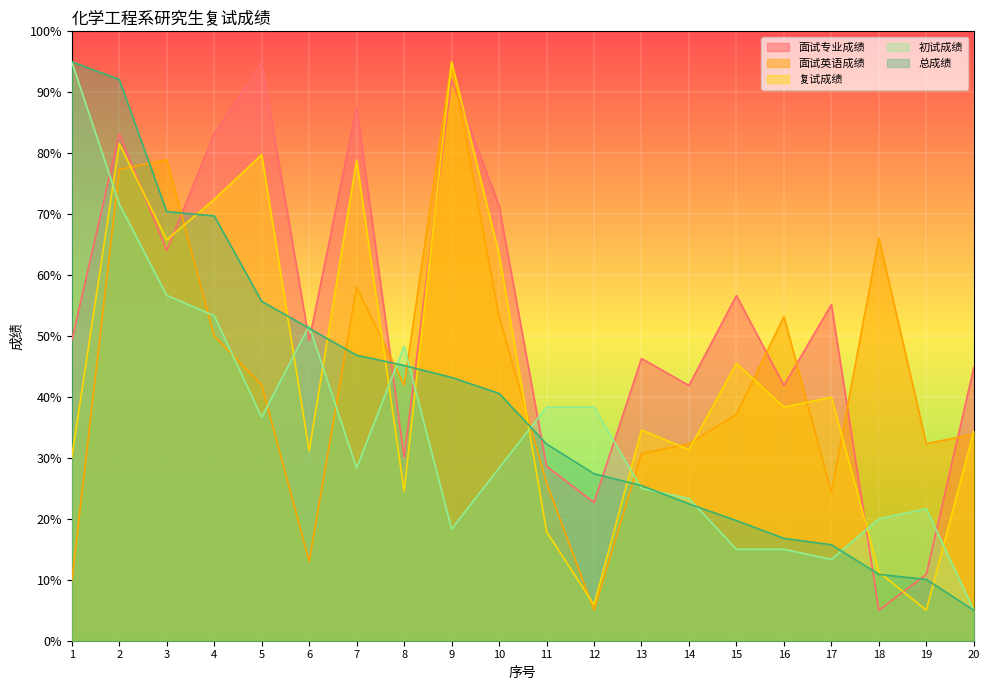

What is the sum of all 复试成绩 values?

886.9